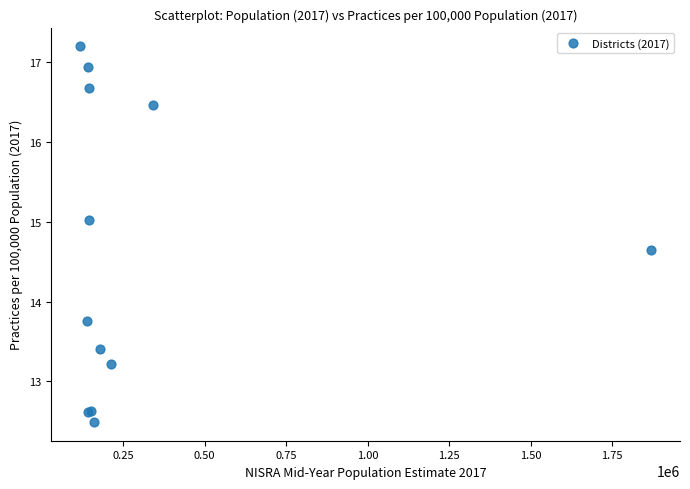

What Y value in the scatter plot is closest to 14?

13.8